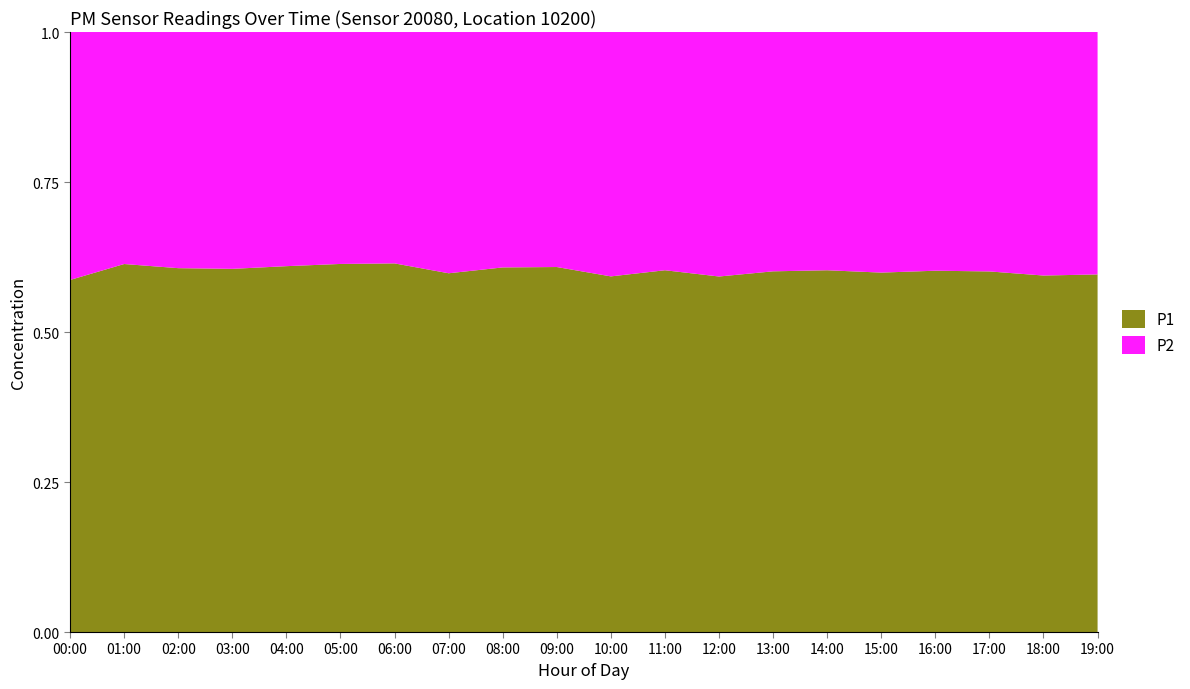

Reading right to left, list all the values displayed in this chart.

P1: 320.2	305.7	327.6	297.1	267.4	252.3	242.0	298.7	333.5	285.8	215.5	208.8	213.3	211.5	214.5	210.5	198.7	189.4	232.0	355.2
P2: 217.0	208.8	217.5	196.3	179.0	166.1	160.6	205.4	219.6	196.4	138.8	134.8	143.4	132.7	135.1	134.7	129.6	122.9	146.3	250.1